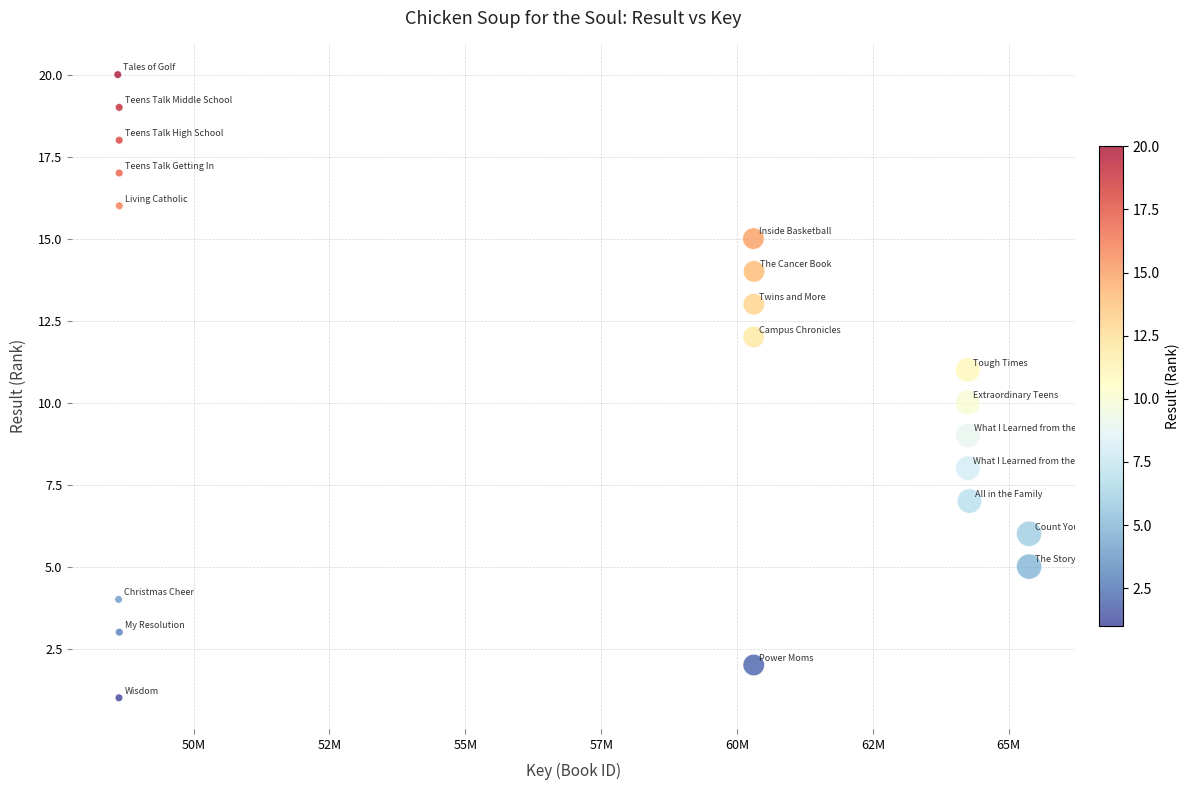

What is the range of X values (max minus min)?

16772570